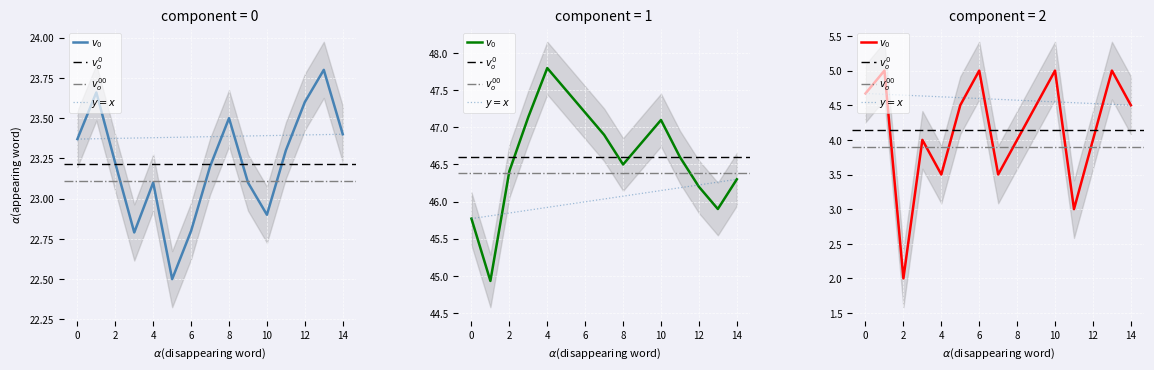

Is this an area chart (filled region under the line)?

No